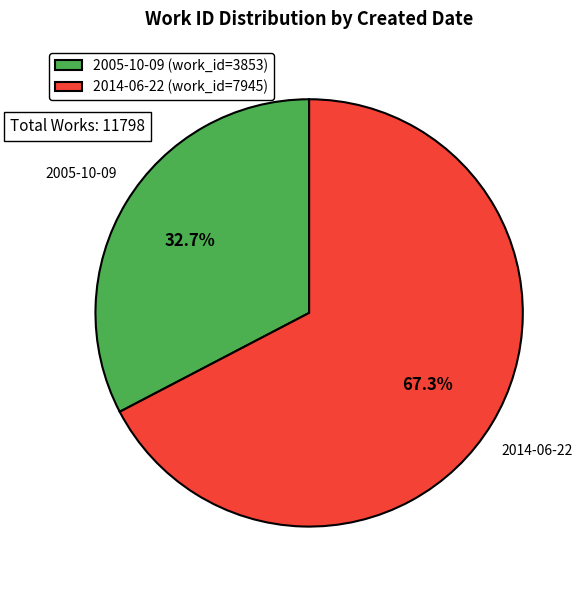

Is 2014-06-22 the majority of the pie?

Yes